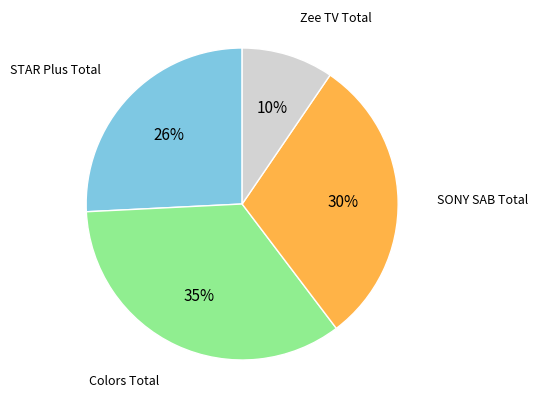

To the nearest percent, what is the average slice percentage?

25%